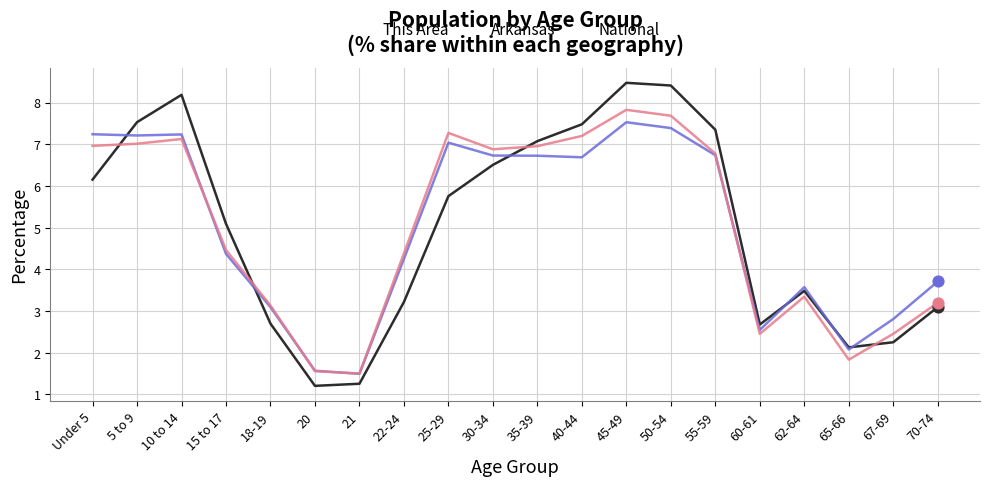

At which category is the sum across all series the highest?

45-49